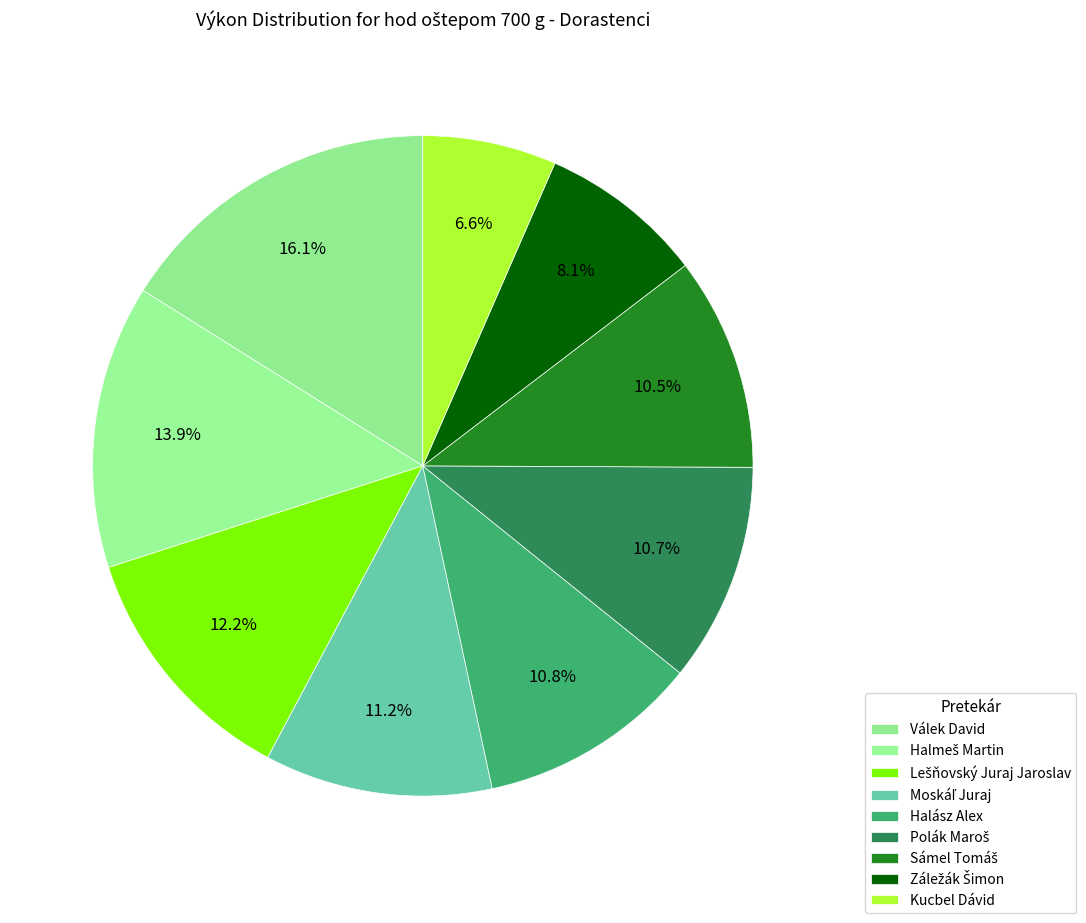

Count the number of slices in the pie.

9